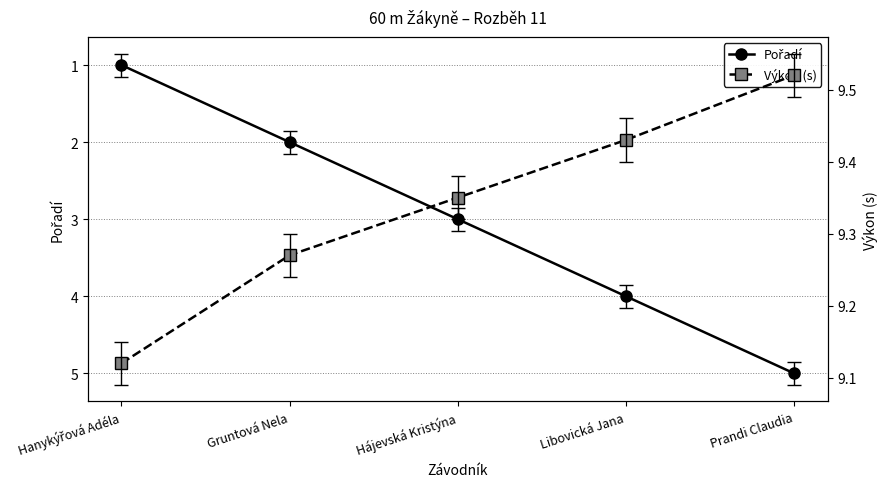

Which series has the widest spread of values?

Pořadí